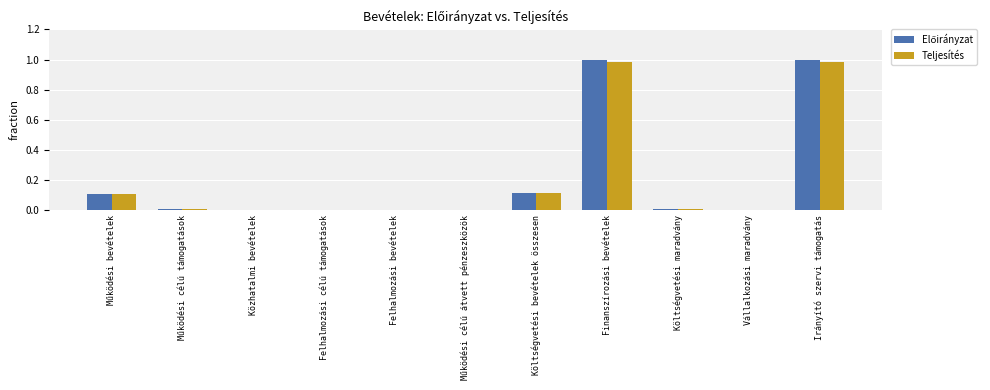

What is the sum of all Teljesítés values?

2.2